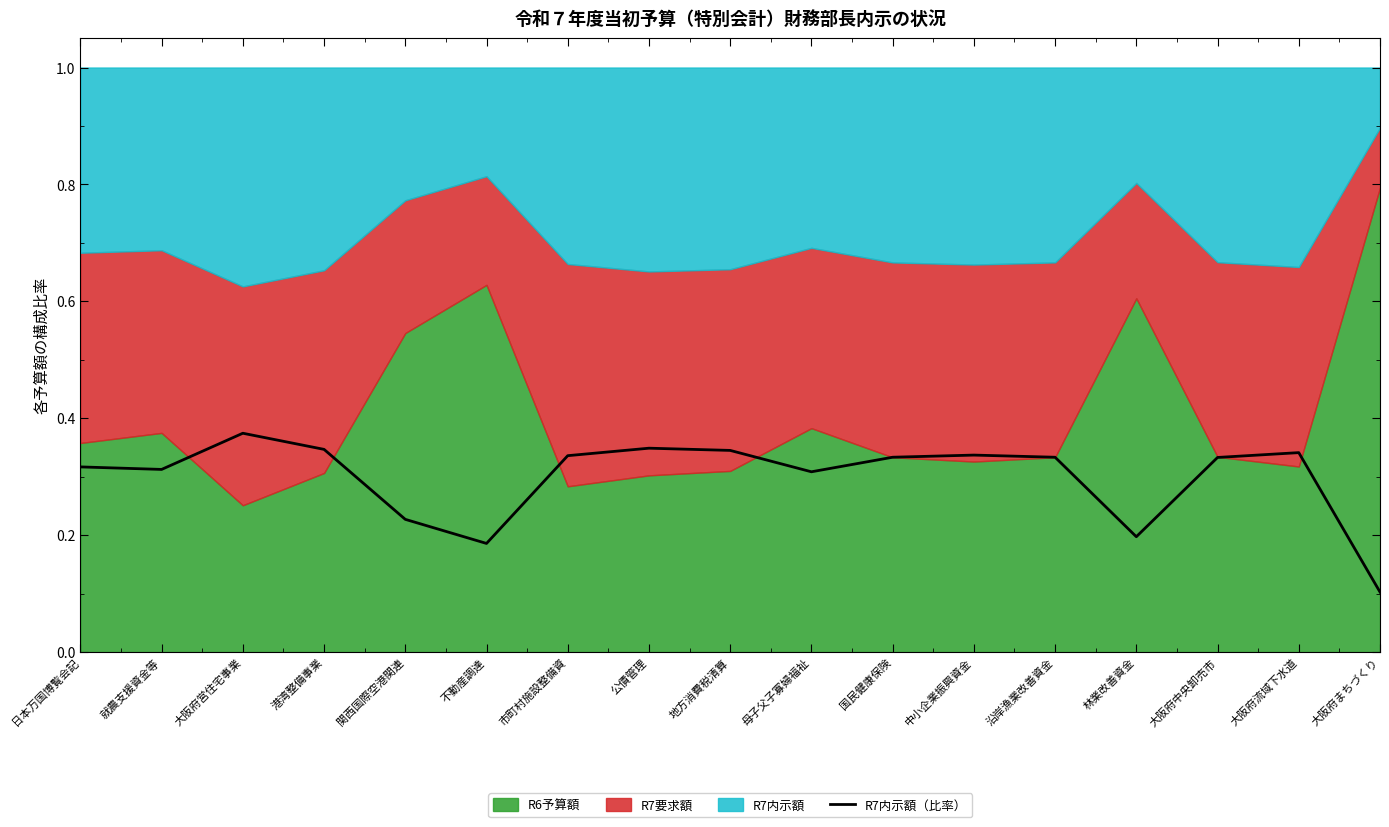

At which label does R7内示額（比率） reach its peak?

大阪府営住宅事業